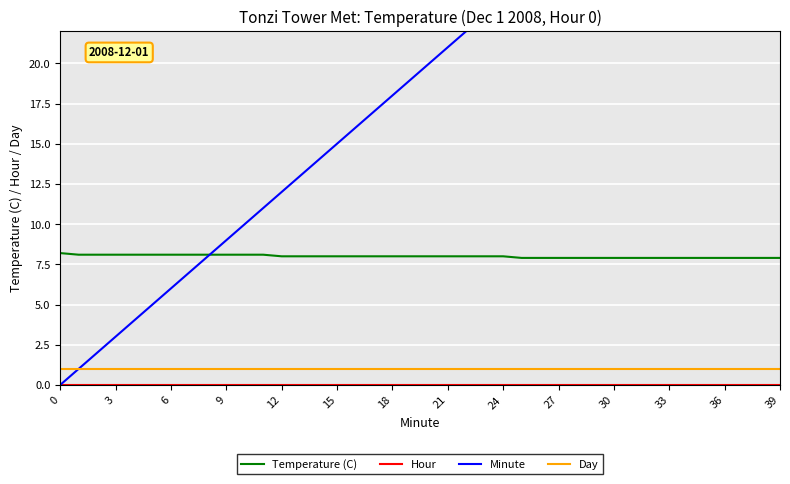

True or false: Temperature (C) and Day cross at least once.

False